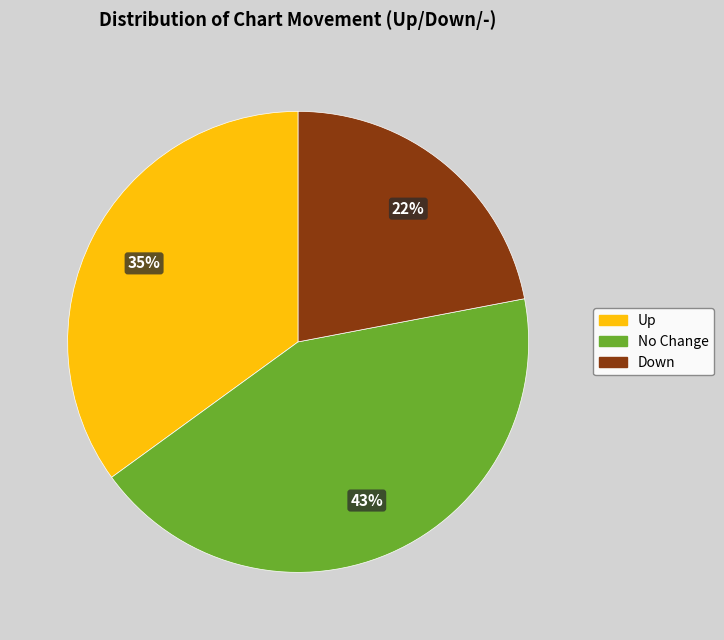

Is there any slice that represents more than half of the pie?

No